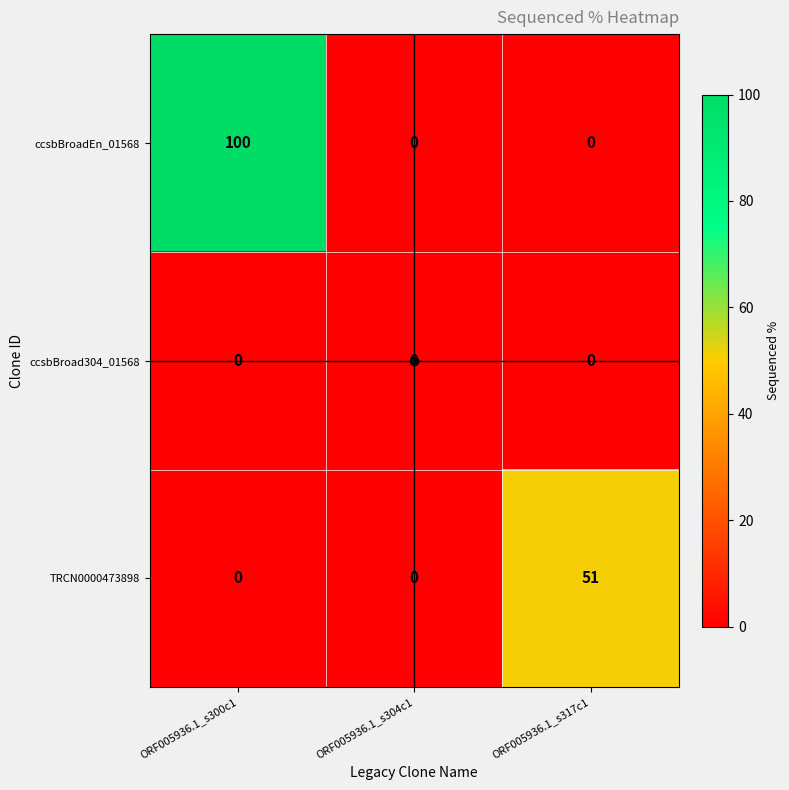

What is the sum of all TRCN0000473898 values?

51